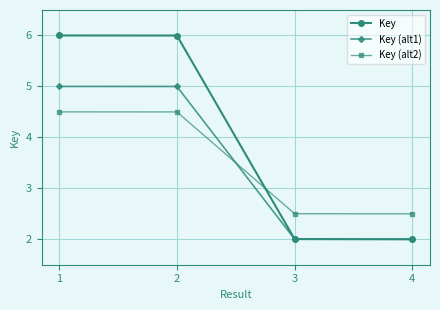

Is it true that Key (alt1) equals 2.0 at 4?

True